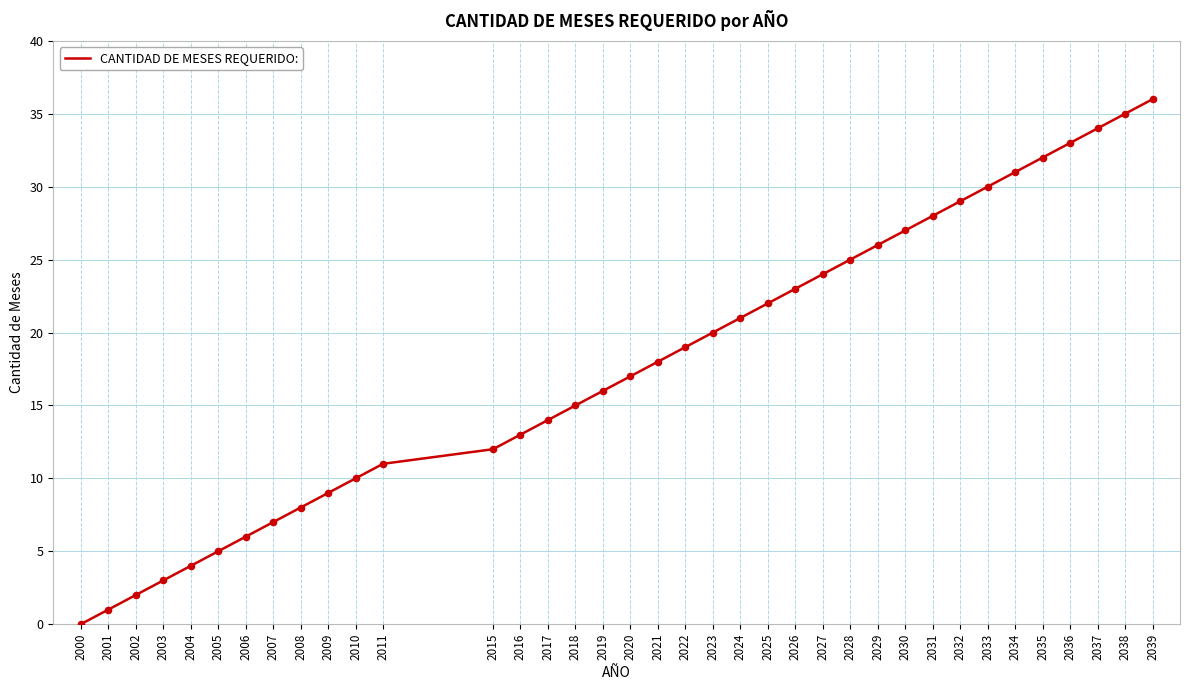

Between 2021 and 2022, which is larger?

2022